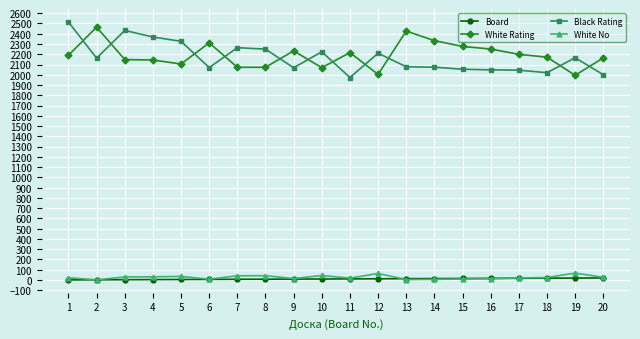

What is the value of the White Rating point at the 9th from the left?

2233